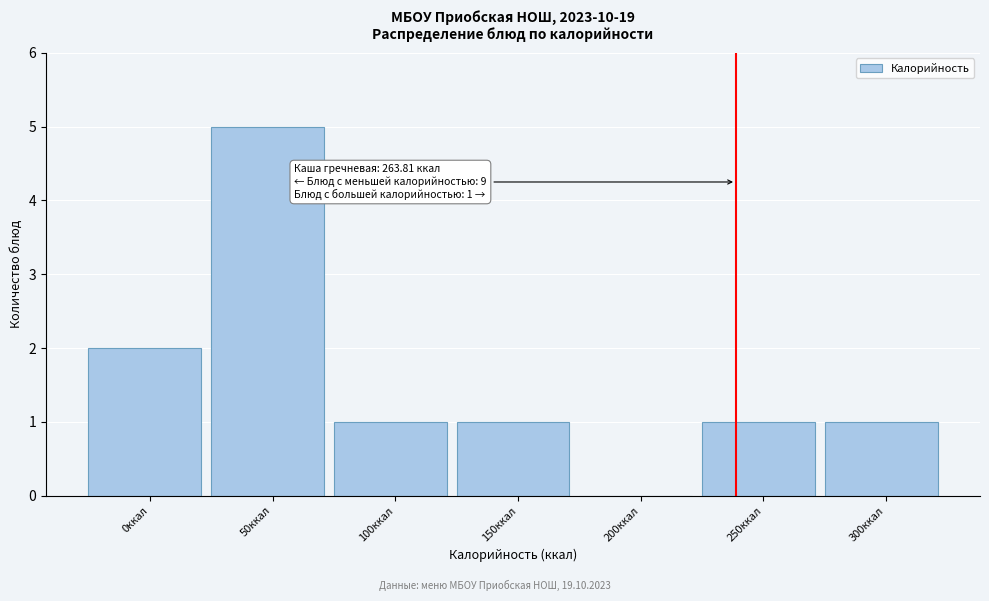

Reading left to right, extract all data points from this chart.

0ккал=2	50ккал=5	100ккал=1	150ккал=1	200ккал=0	250ккал=1	300ккал=1